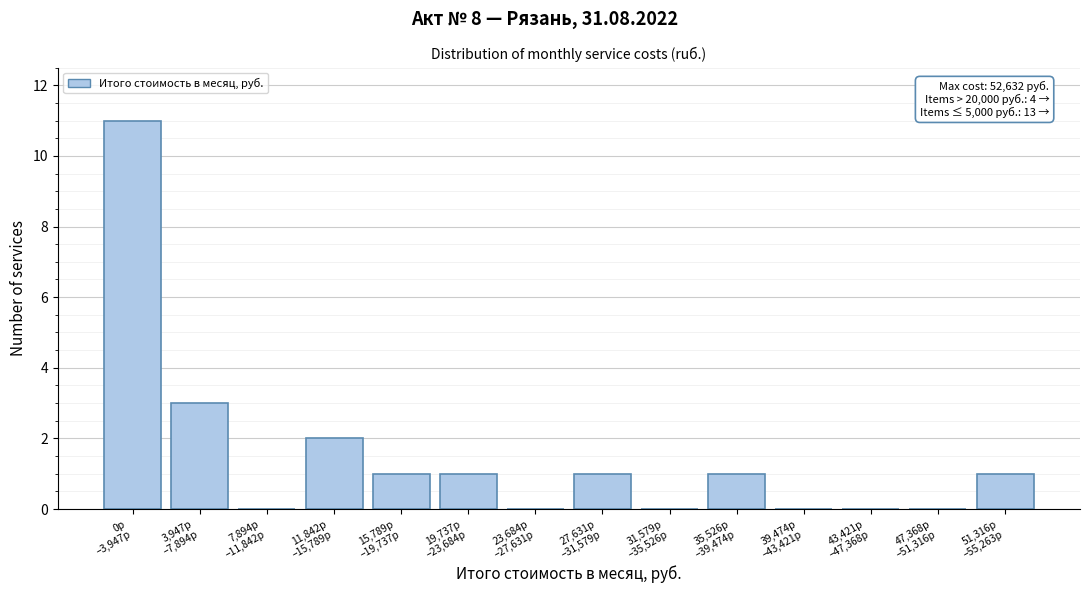

What is the maximum value shown in the chart?

11